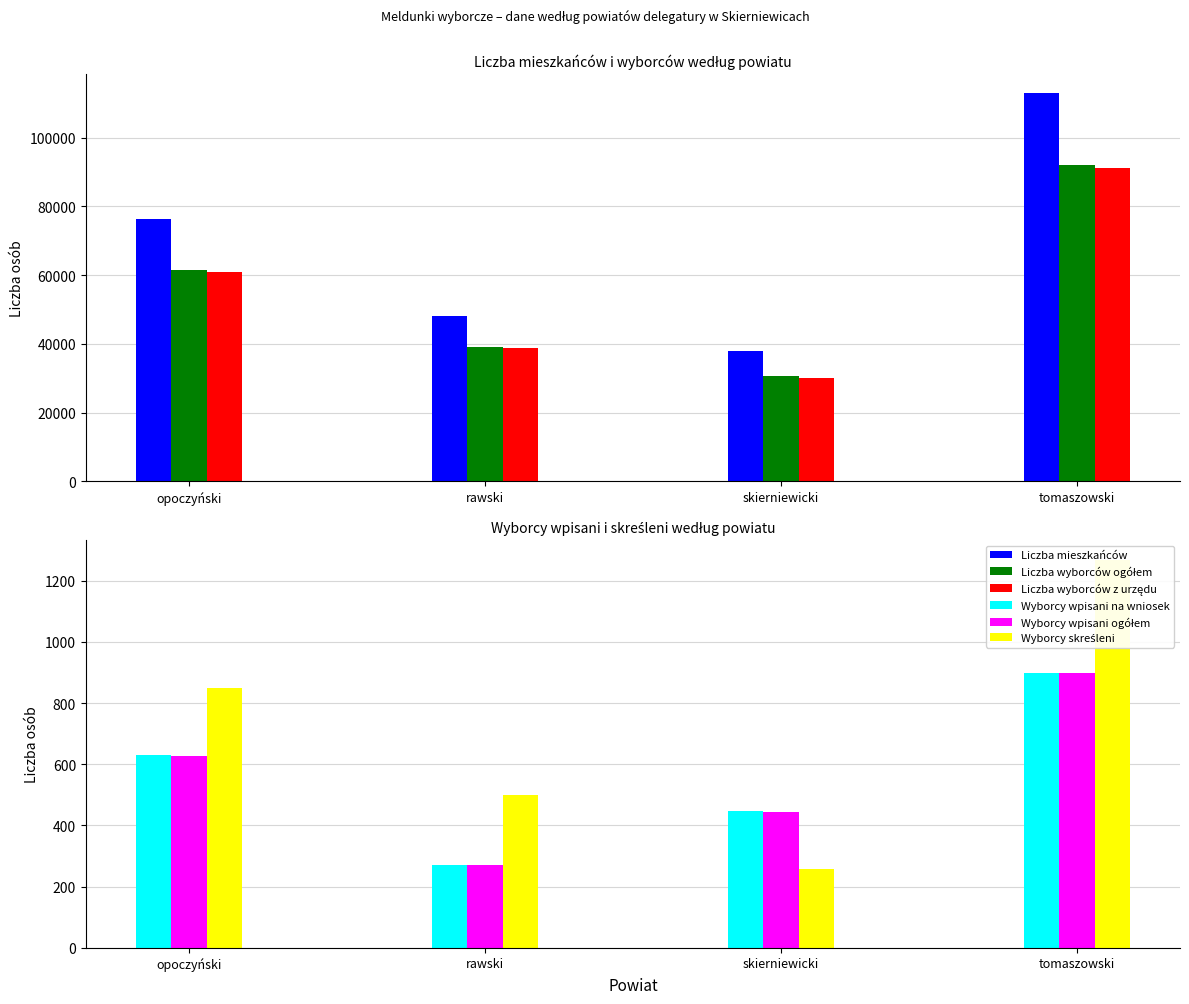

The value of Liczba wyborców z urzędu at tomaszowski is 91254. True or false?

True